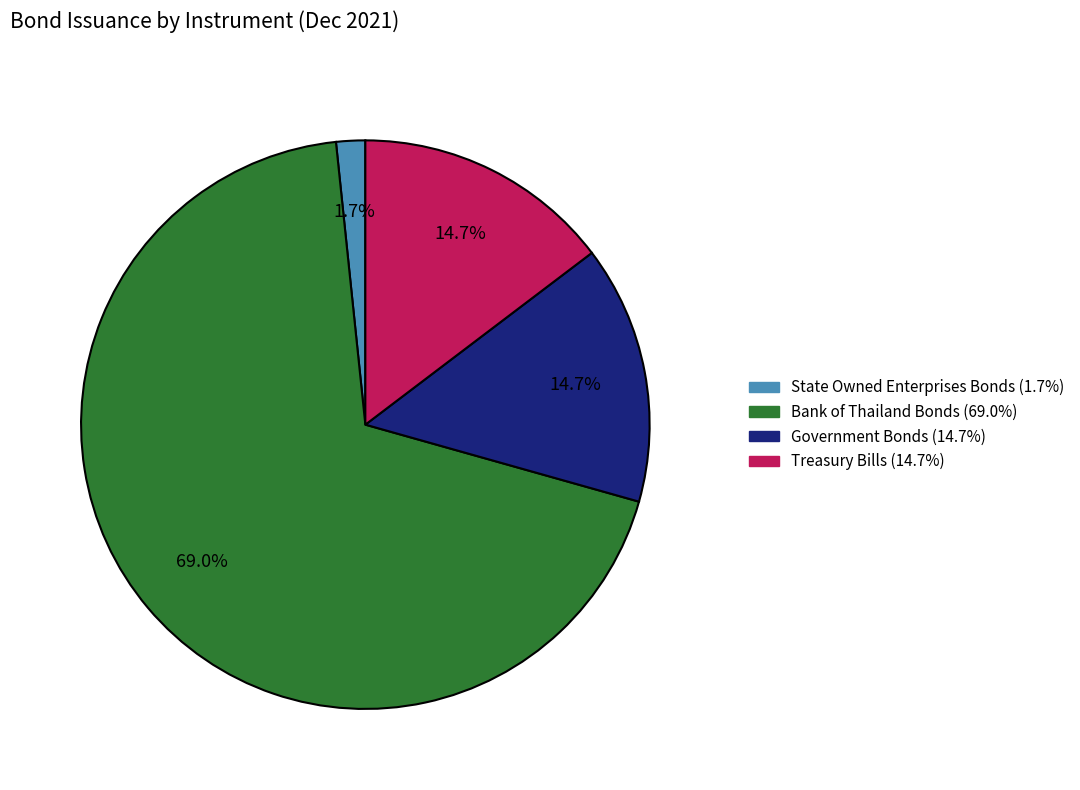

Does any single category account for the majority?

Yes